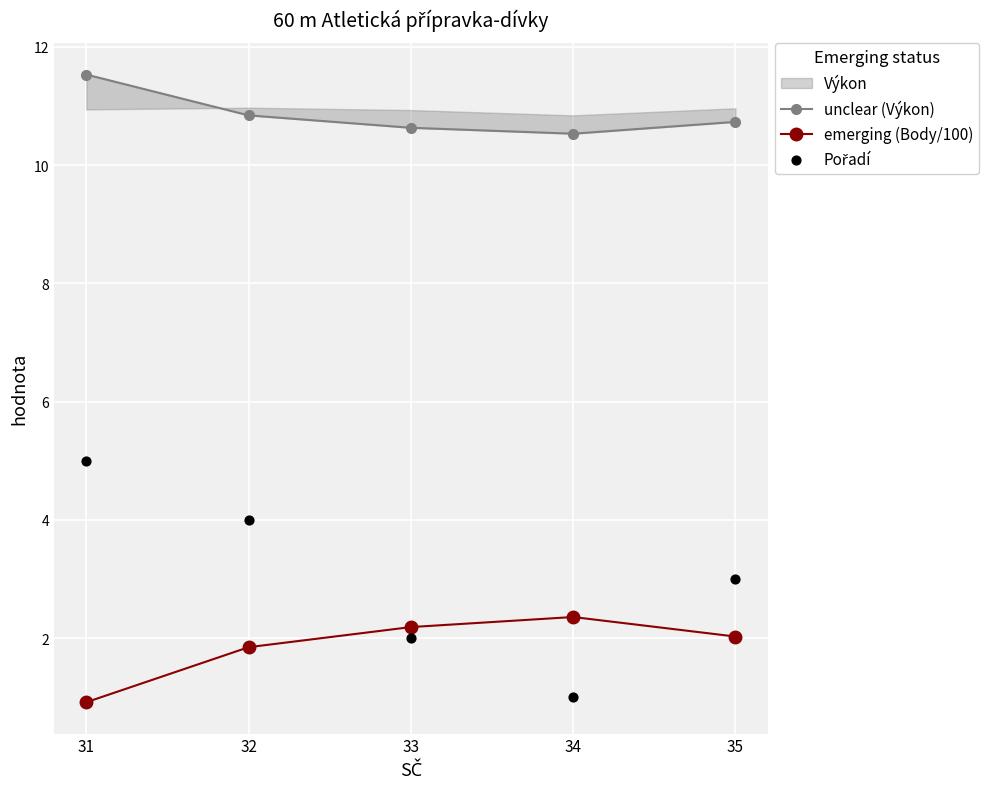

Which series contains the lowest Y value?

emerging (Body/100)